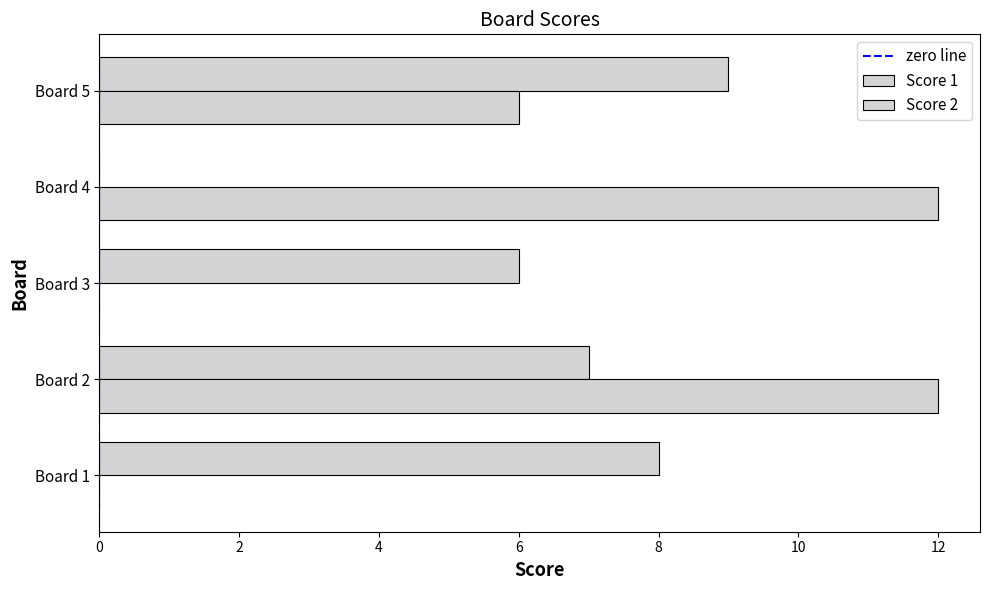

At which label does Score 1 reach its peak?

Board 5